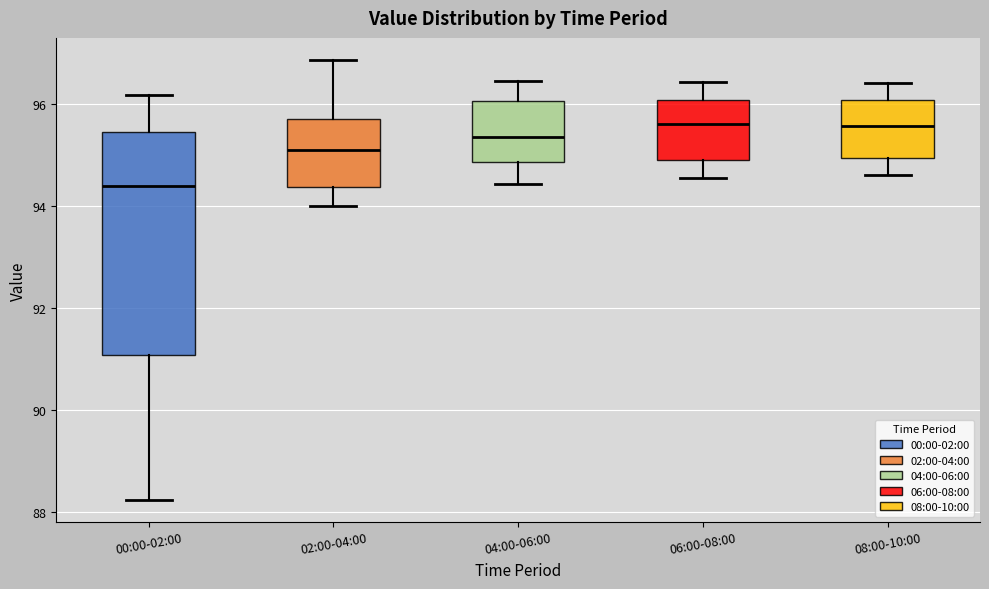

Reading left to right, transcribe this box plot: for each box, give where its median line is, the range the box spans, and where its two whiskers end, as read against the y-axis. The values are not printed on the chart, so give them approximately, as read against the axis.

00:00-02:00: median 94.4, box 91.0 to 95.4, whiskers 88.2 to 96.2
02:00-04:00: median 95.2, box 94.4 to 95.8, whiskers 94.0 to 96.8
04:00-06:00: median 95.4, box 94.8 to 96.0, whiskers 94.4 to 96.4
06:00-08:00: median 95.6, box 95.0 to 96.0, whiskers 94.6 to 96.4
08:00-10:00: median 95.6, box 95.0 to 96.0, whiskers 94.6 to 96.4